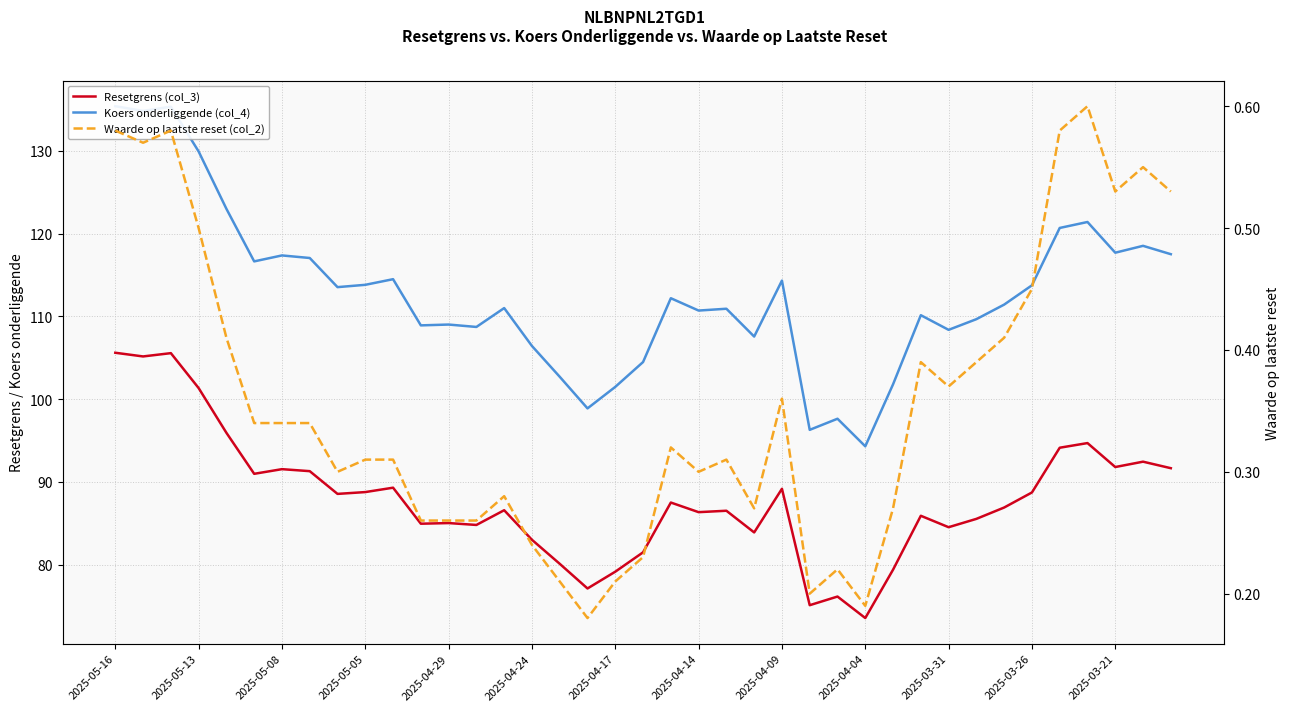

What are all the series names shown in the legend?

Resetgrens (col_3), Koers onderliggende (col_4), Waarde op laatste reset (col_2)